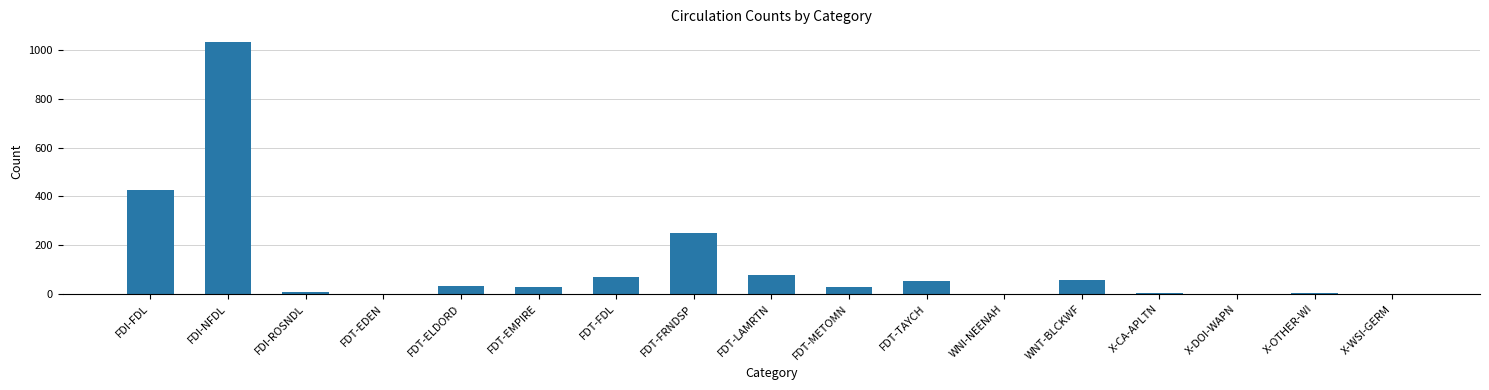

What is the average value?

122